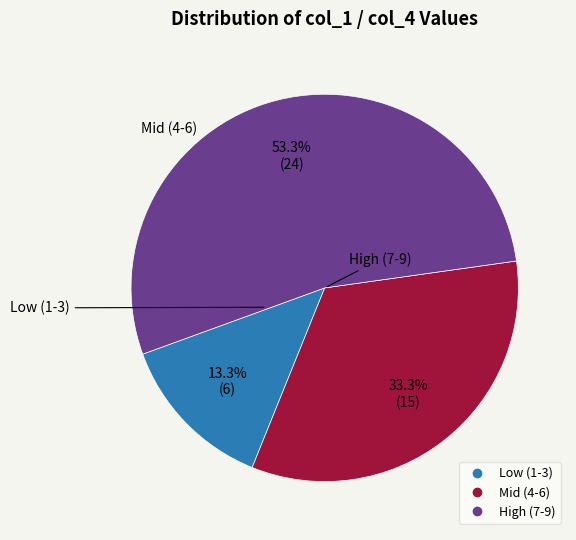

Is there any slice that represents more than half of the pie?

Yes